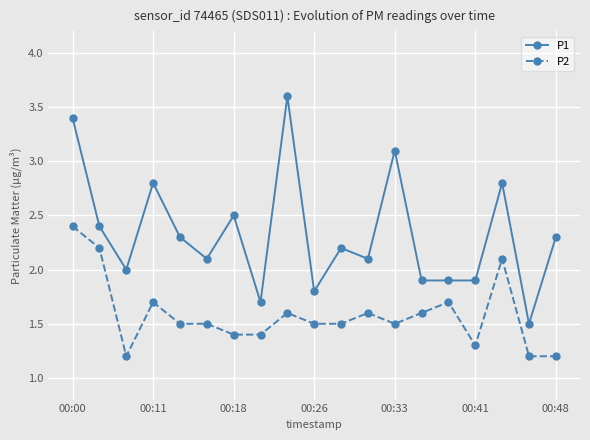

List the series in order of their peak value, highest first.

P1, P2